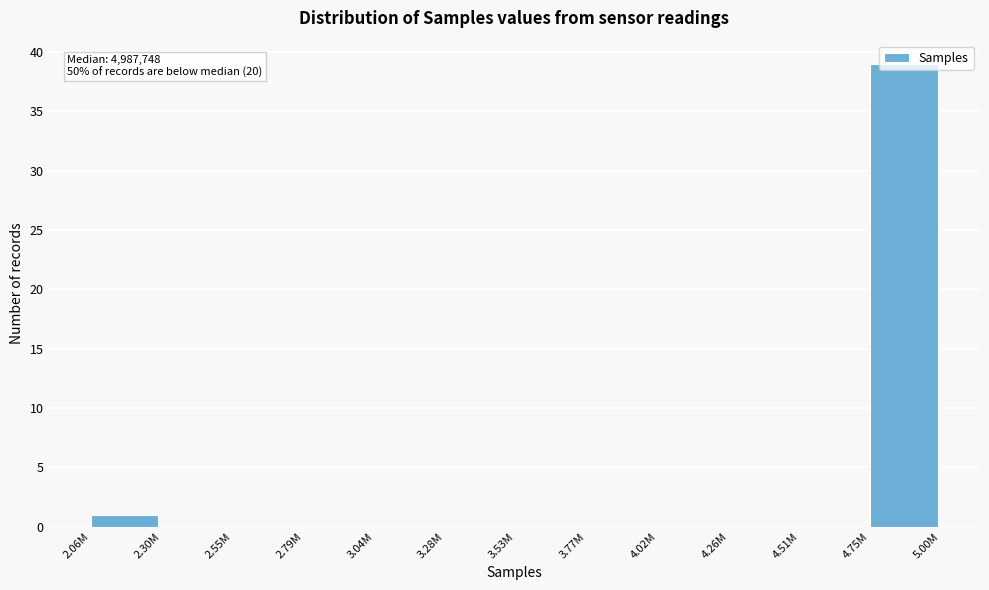

At which label is the value closest to 19?

2.06M